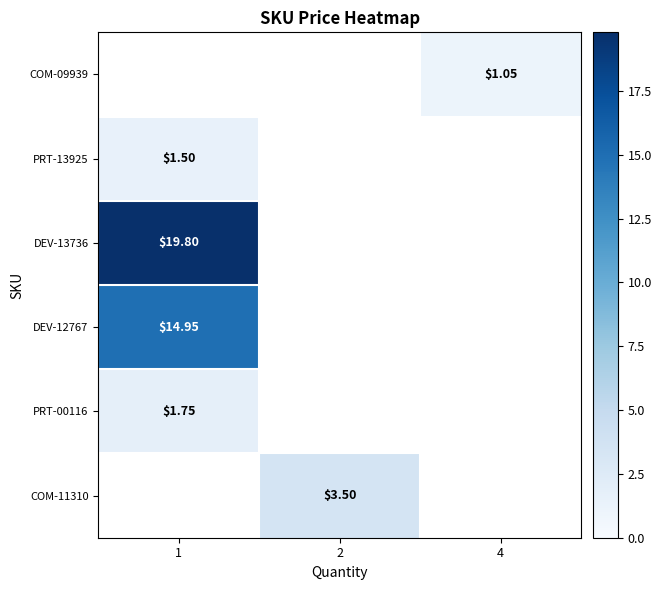

How many categories are shown in the chart?

3